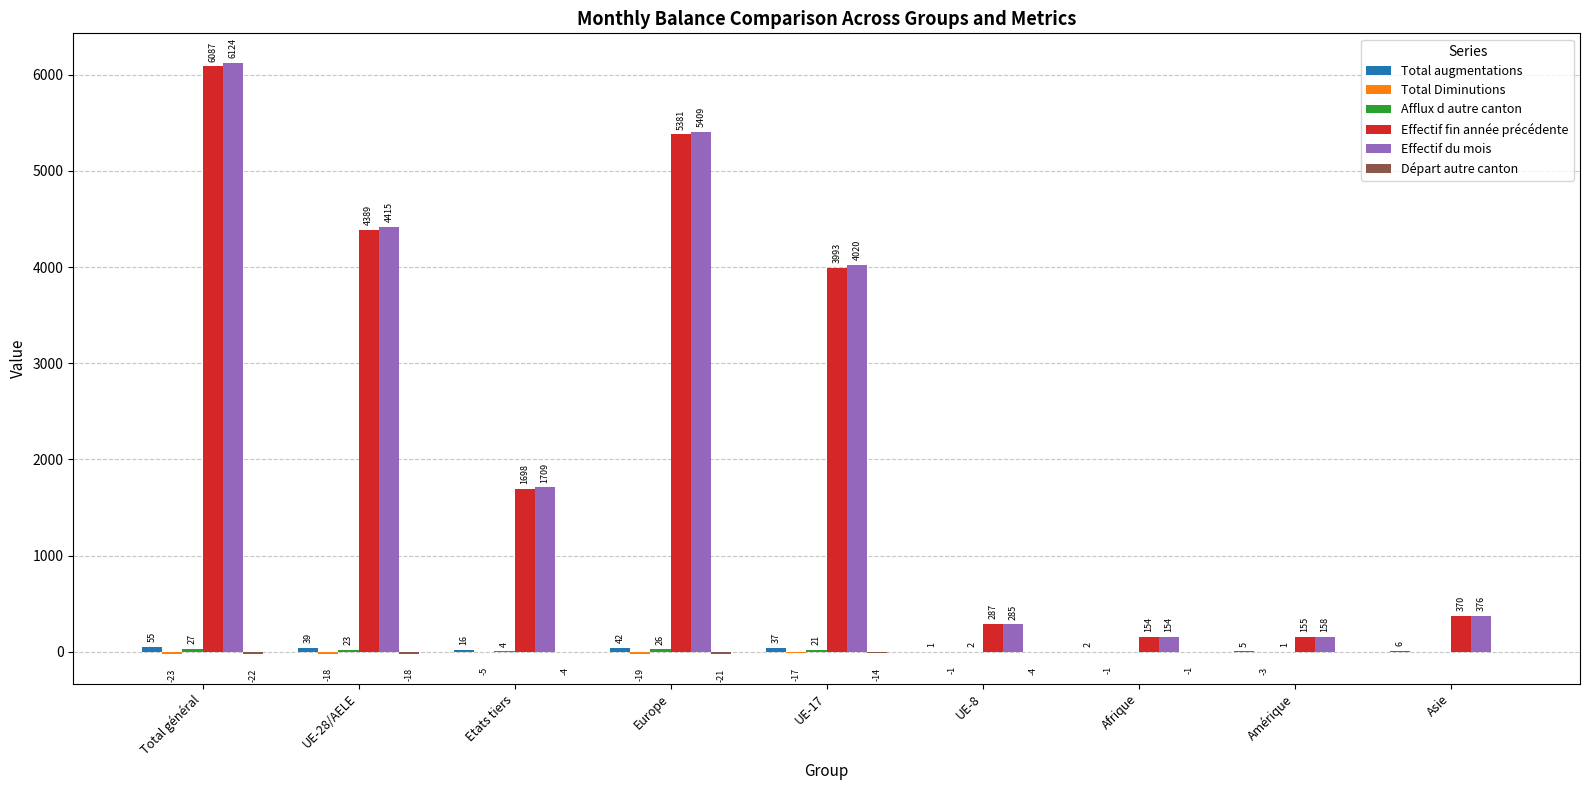

The value of Effectif du mois at UE-8 is 285. True or false?

True